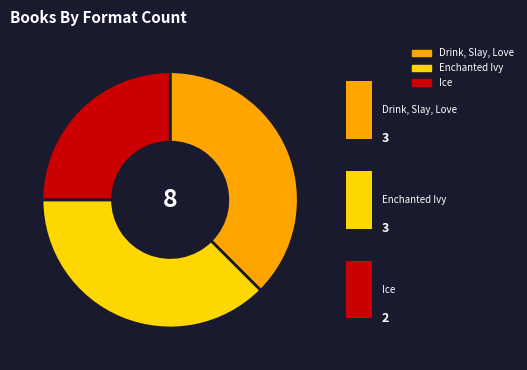

Approximately how many times larger is the value at Ice compared to Drink, Slay, Love?

0.7